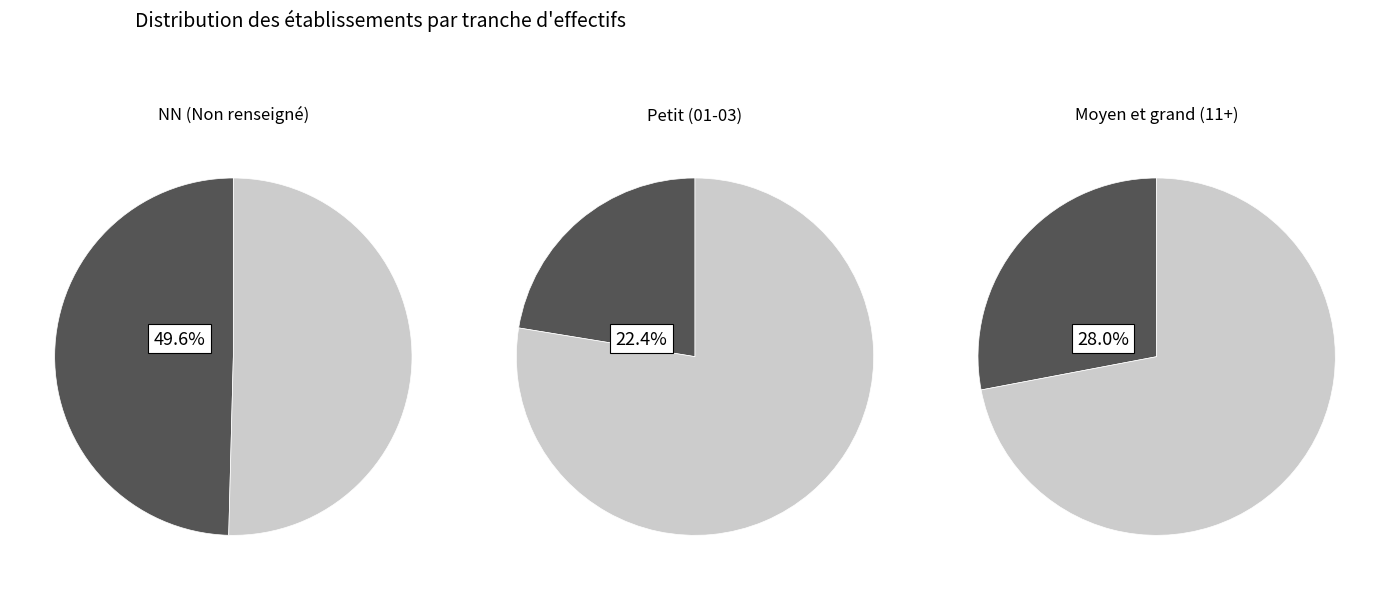

Which slice is the largest?

NN